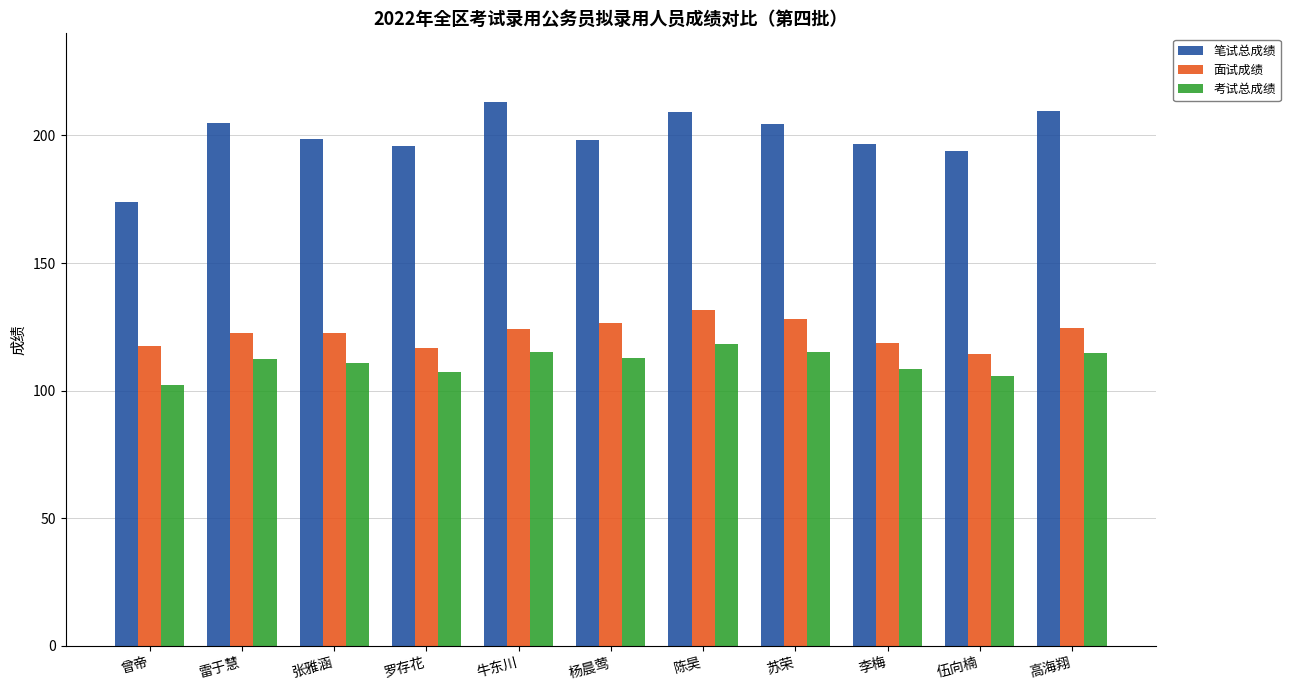

At which category does the chart reach its minimum across all series?

曾帝